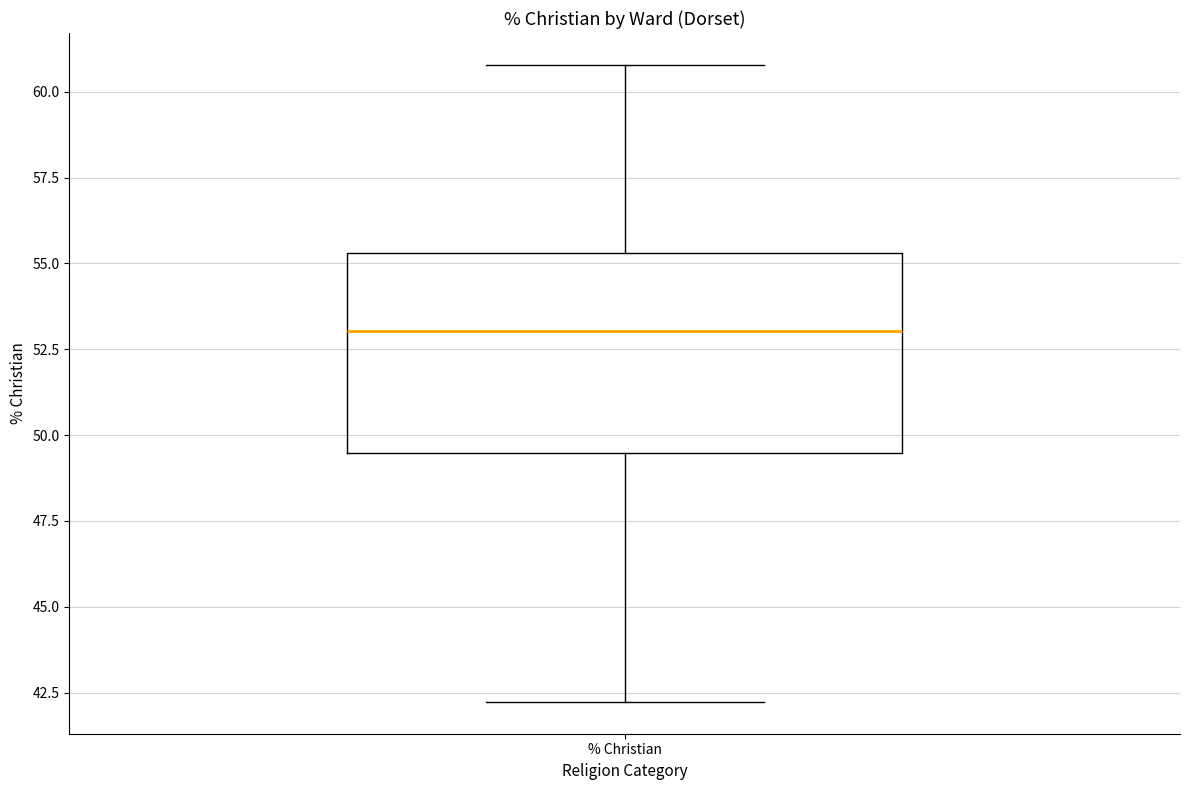

Transcribe this box plot: give where the median line is, the range the box spans, and where the two whiskers end, as read against the y-axis. The values are not printed on the chart, so give them approximately, as read against the axis.

median 53.0, box 49.5 to 55.5, whiskers 42.0 to 61.0